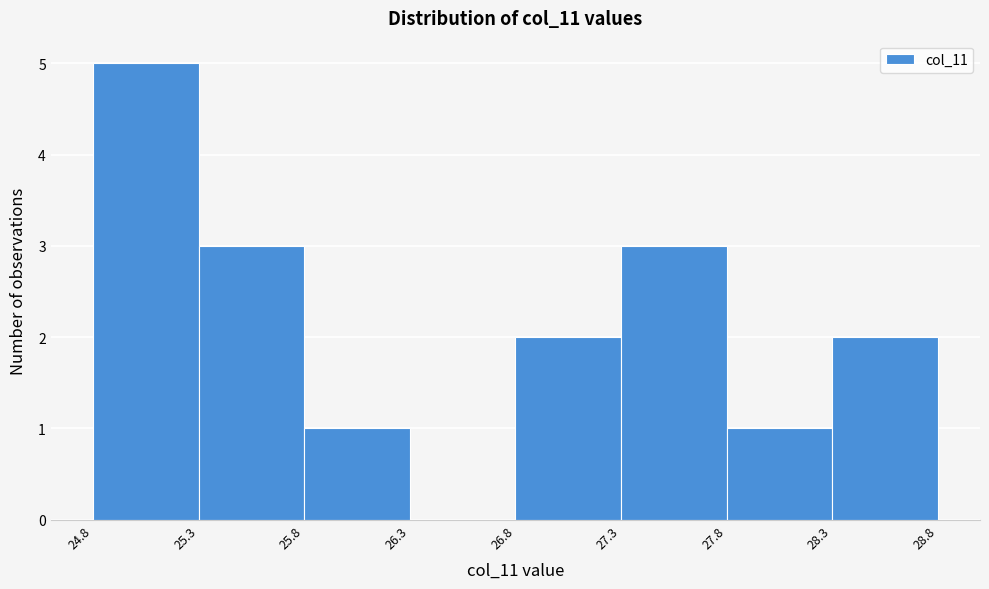

Reading left to right, list every bar in this chart as the range it spans on the x-axis followed by its height. The values are not printed on the chart, so give them approximately, as read against the axis.

24.8 to 25.3: 5
25.3 to 25.8: 3
25.8 to 26.3: 1
26.3 to 26.8: 0
26.8 to 27.3: 2
27.3 to 27.8: 3
27.8 to 28.3: 1
28.3 to 28.8: 2